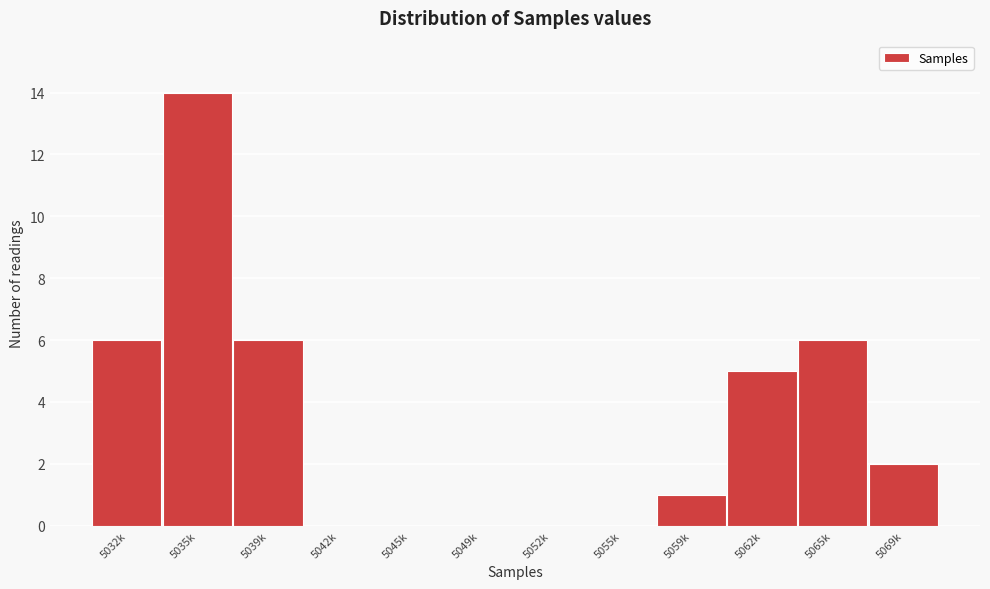

Reading left to right, list all the values displayed in this chart.

5032k=6	5035k=14	5039k=6	5042k=0	5045k=0	5049k=0	5052k=0	5055k=0	5059k=1	5062k=5	5065k=6	5069k=2